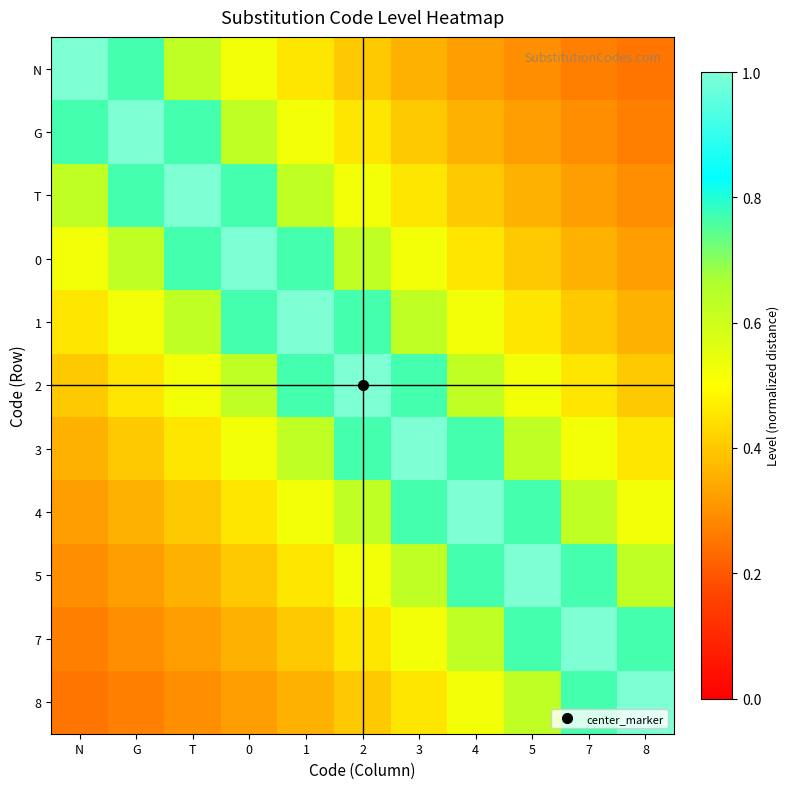

At which category is the sum across all series the highest?

2